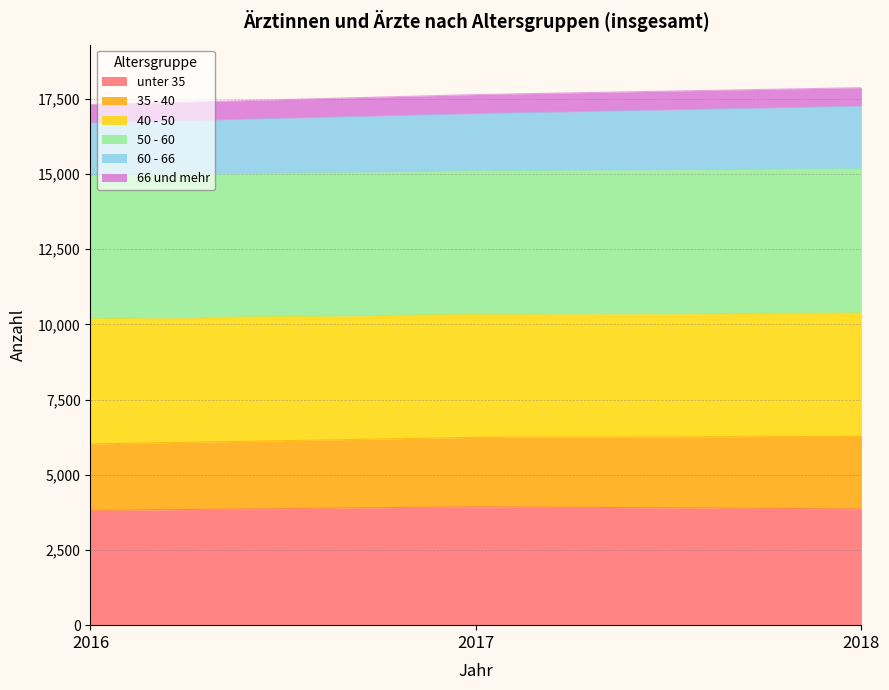

What is the total value across all series at 2017?

17637